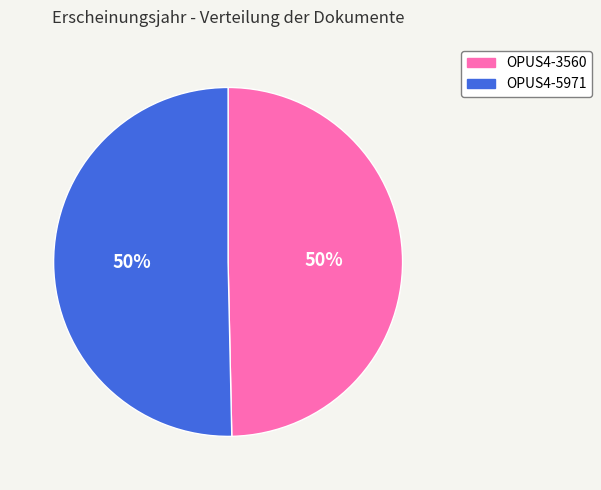

What percentage is the OPUS4-5971 slice, to the nearest percent?

50%